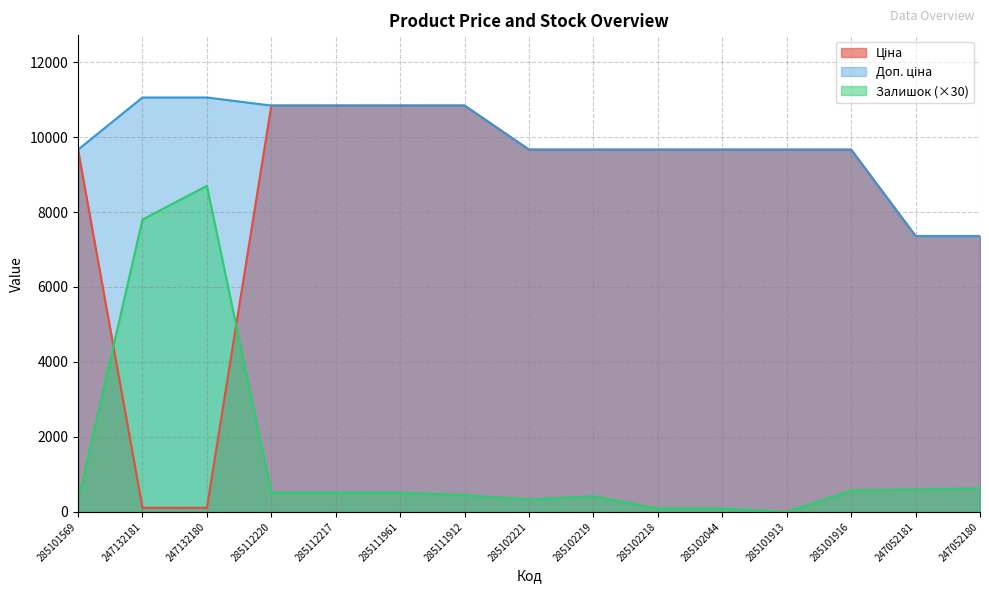

What position from the left is 247052181?

14